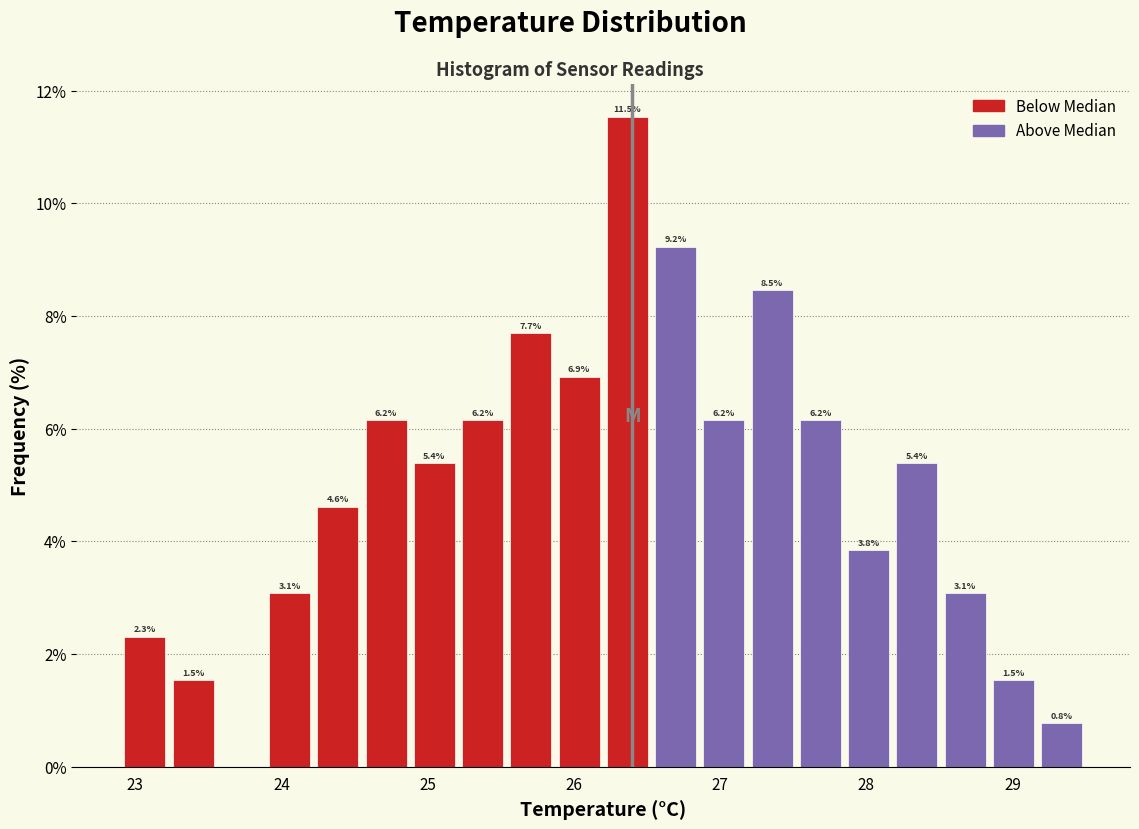

Read against the x-axis, roughly where is the centre of the tallest bar?

26.4